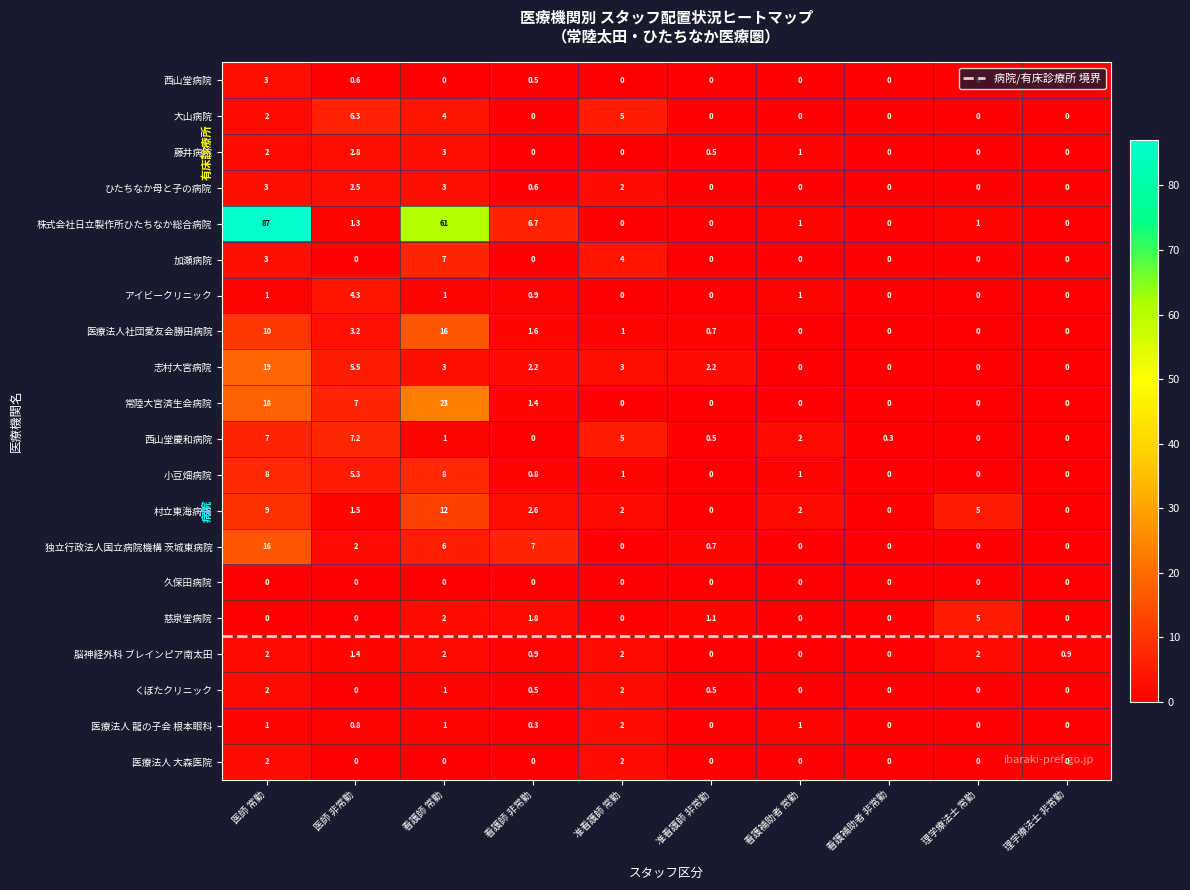

The 西山堂病院 series shows 1.6 at 准看護師 非常勤. True or false?

False